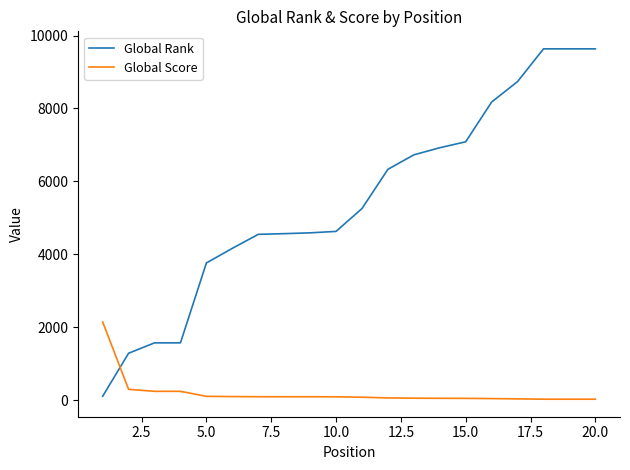

What is the difference between the maximum and minimum values in the Global Rank series?

9531